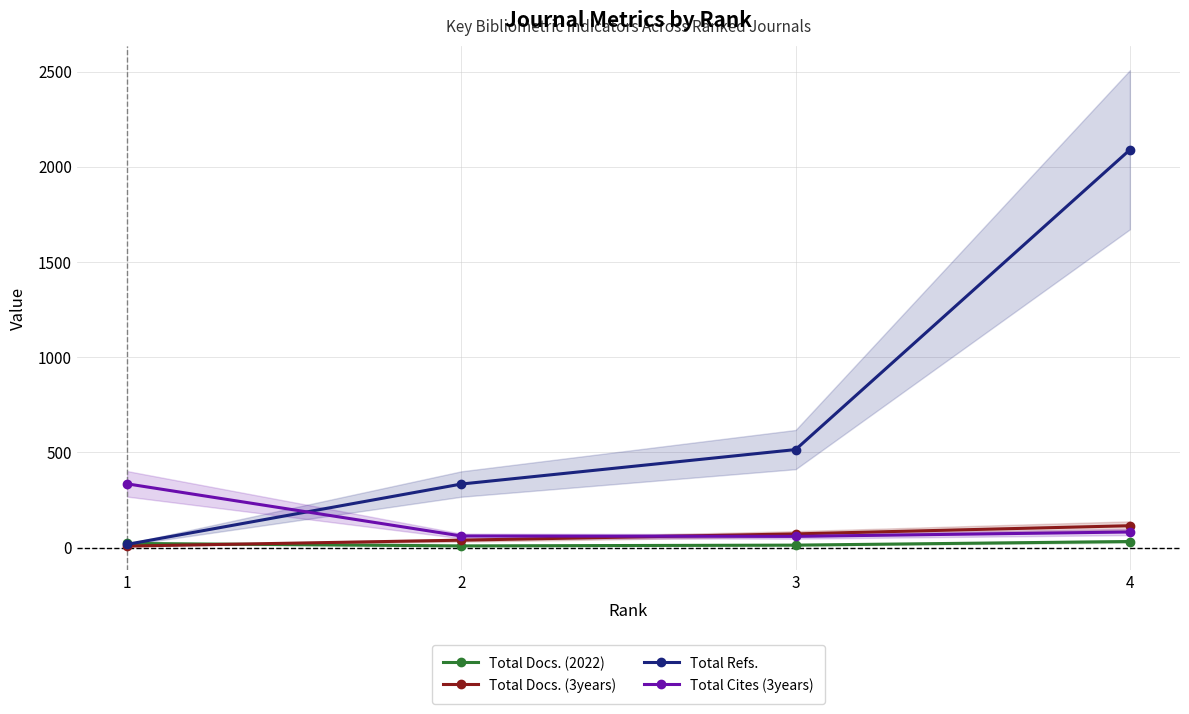

What is the difference between the maximum and second lowest values in the Total Docs. (3years) series?

76